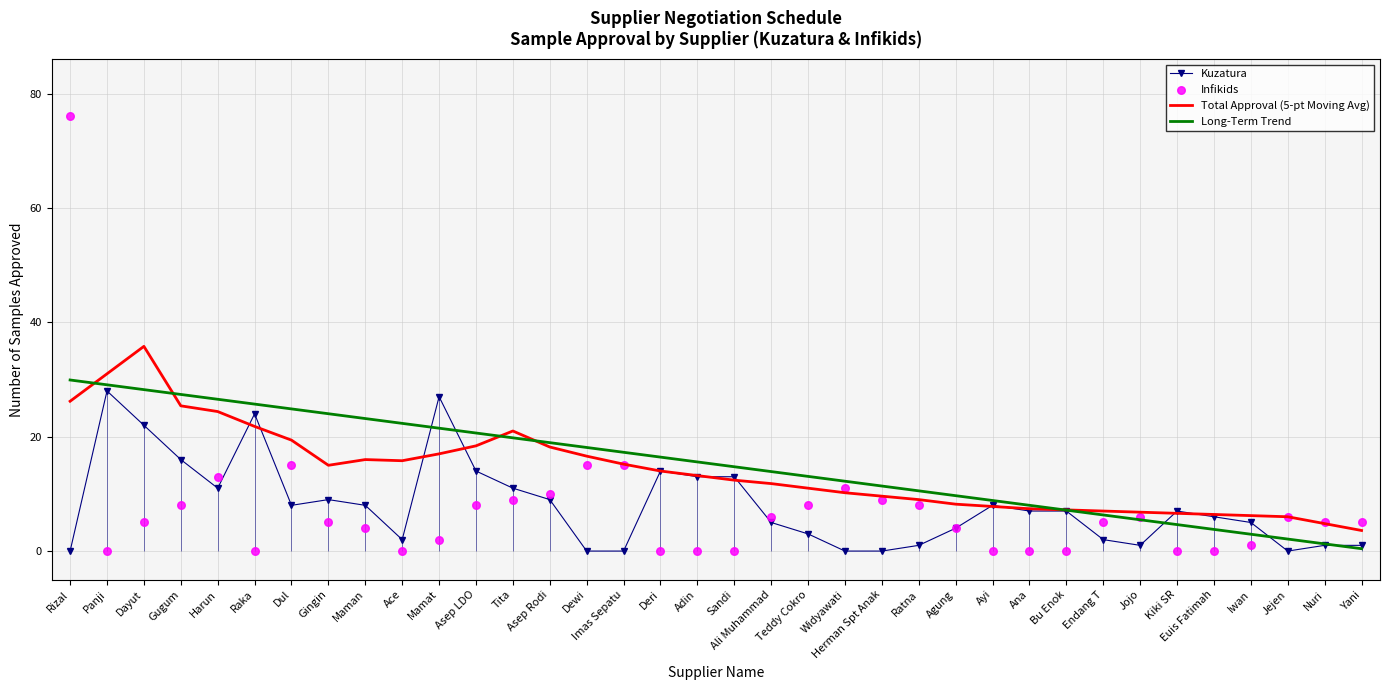

At which category is the sum across all series the highest?

Rizal